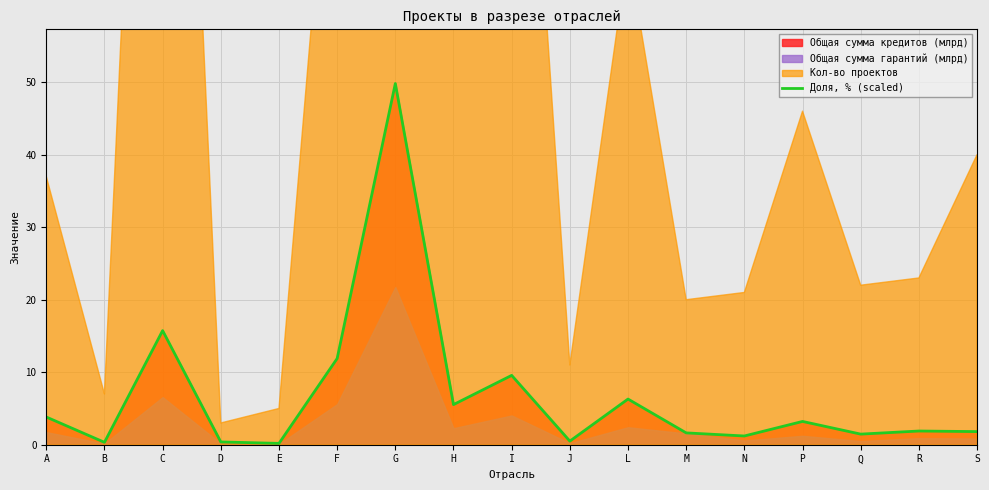

Rank the categories by value from highest to lowest.

G, C, F, I, L, H, A, P, R, S, M, Q, N, J, D, B, E